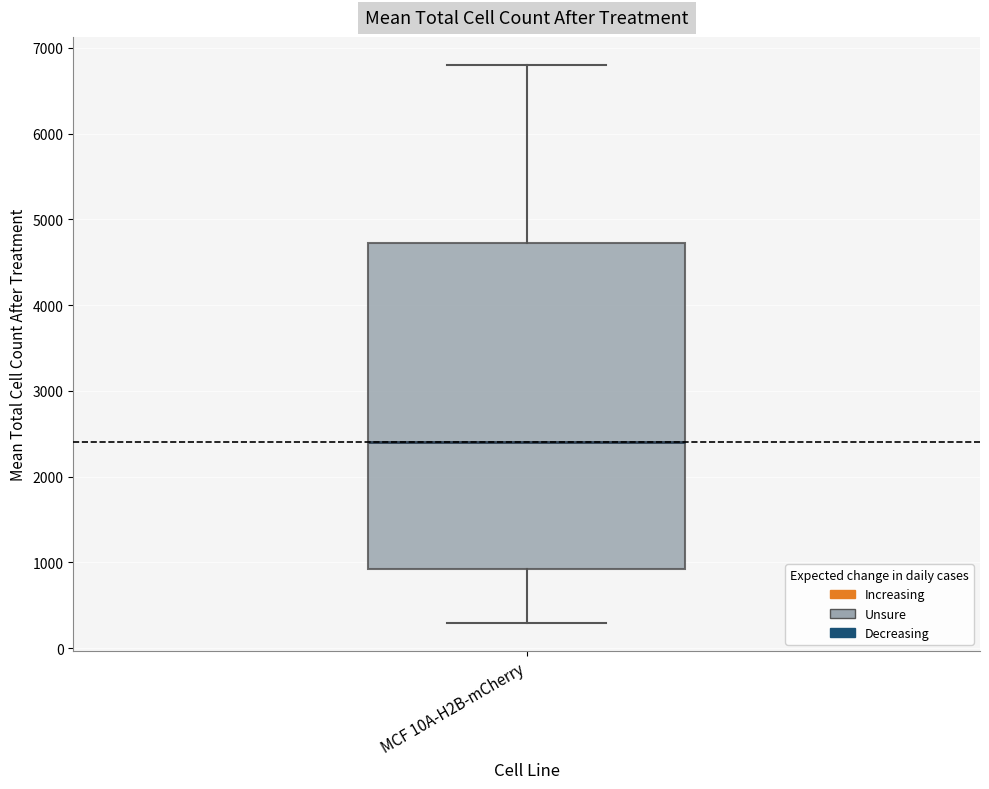

Where is the upper edge of the box for MCF 10A-H2B-mCherry on the y-axis? The values are not printed on the chart, so give them approximately, as read against the axis.

4700